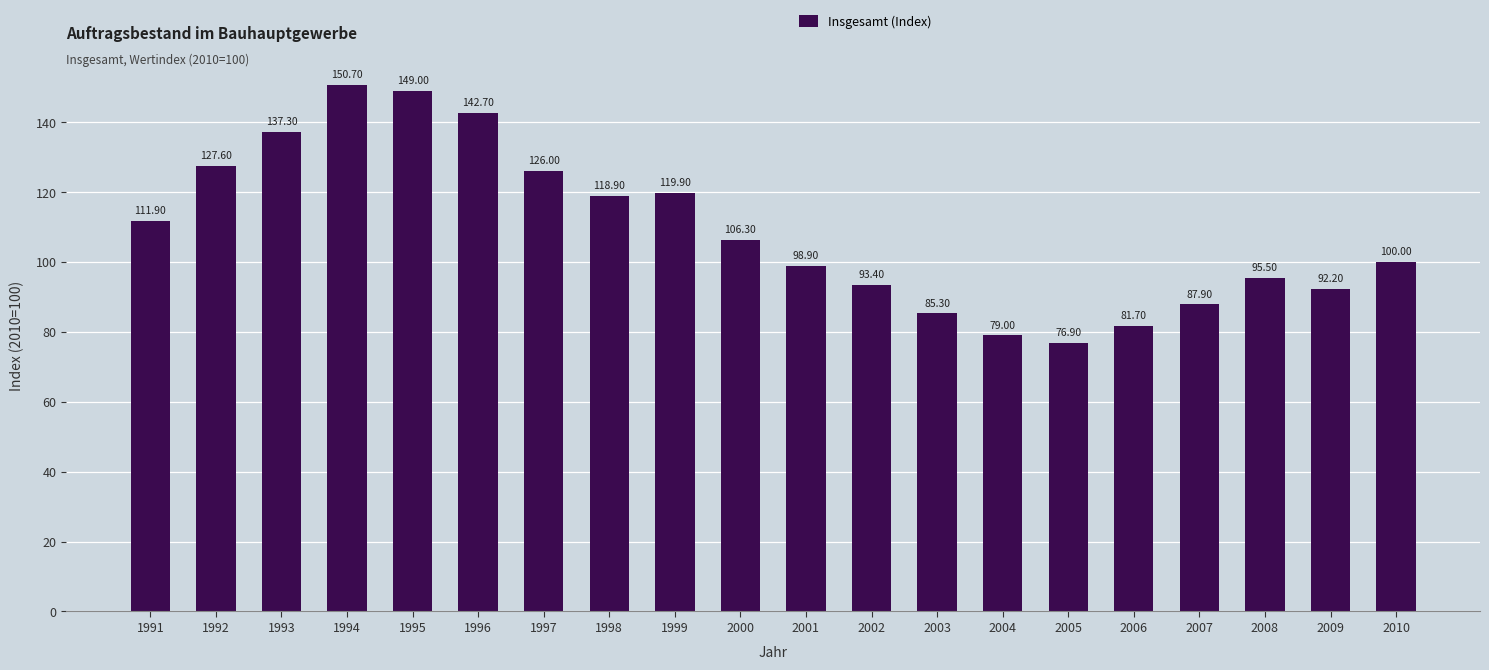

Count the number of categories in the chart.

20